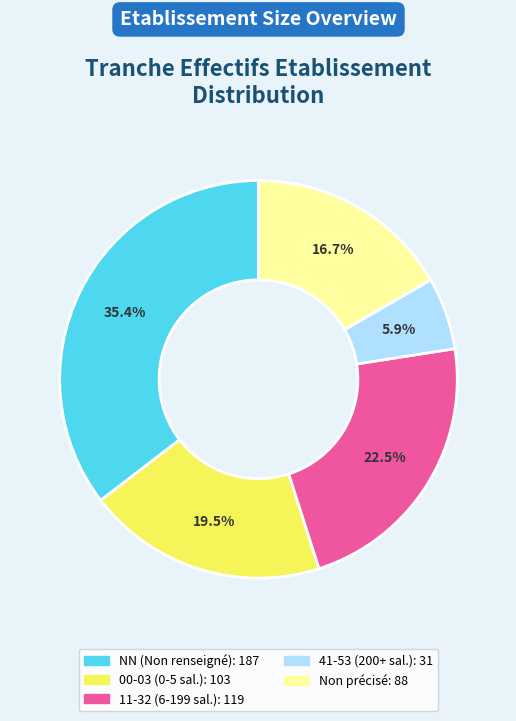

Does any single category account for the majority?

No